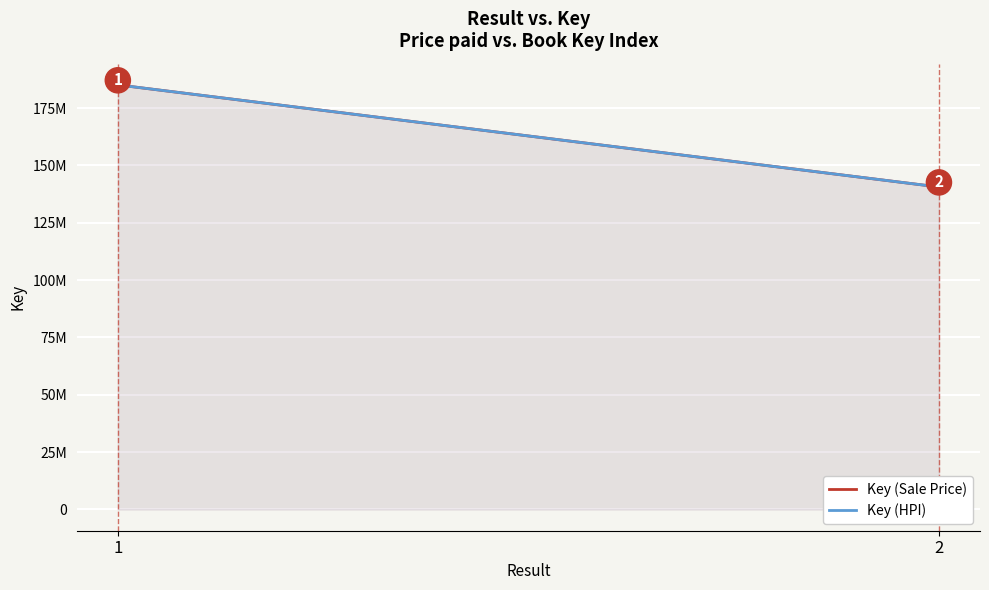

How many series are shown in this chart?

2